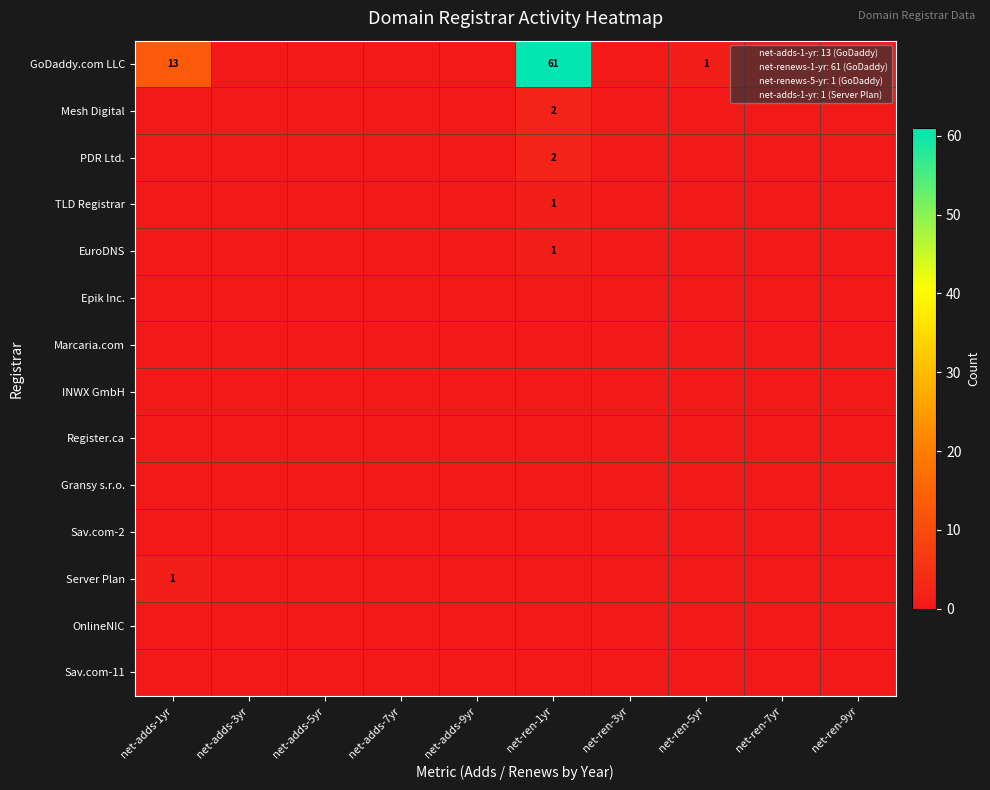

At which category is the sum across all series the highest?

net-ren-1yr